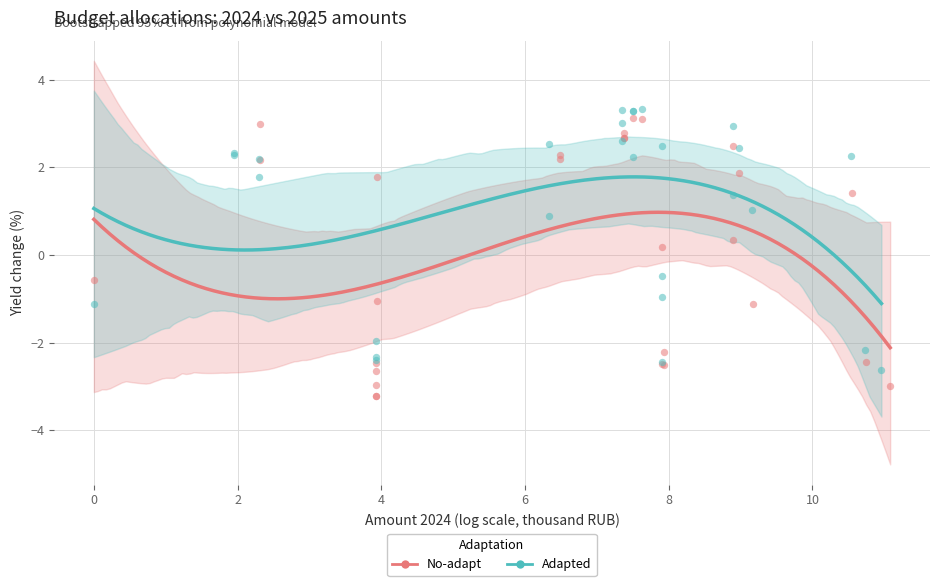

Which series reaches the minimum Y coordinate?

No-adapt